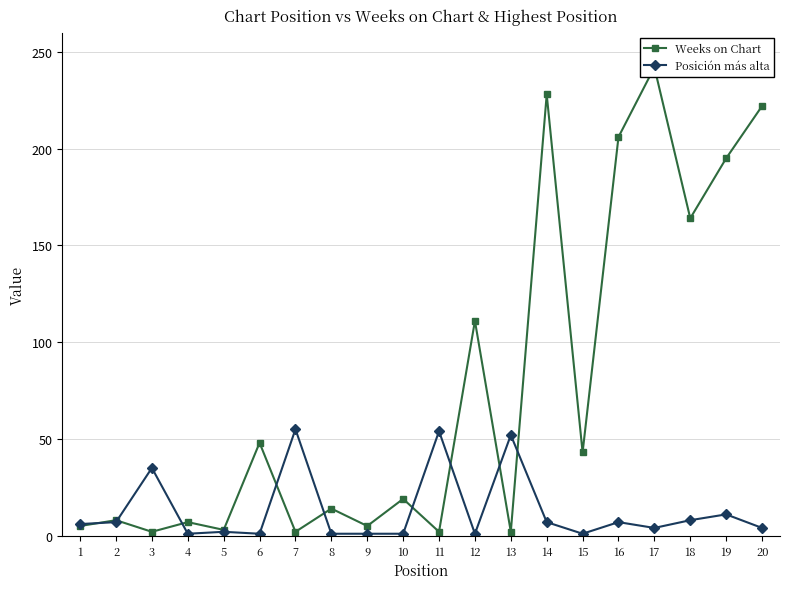

What is the difference between the Posición más alta values at 9 and 14?

6